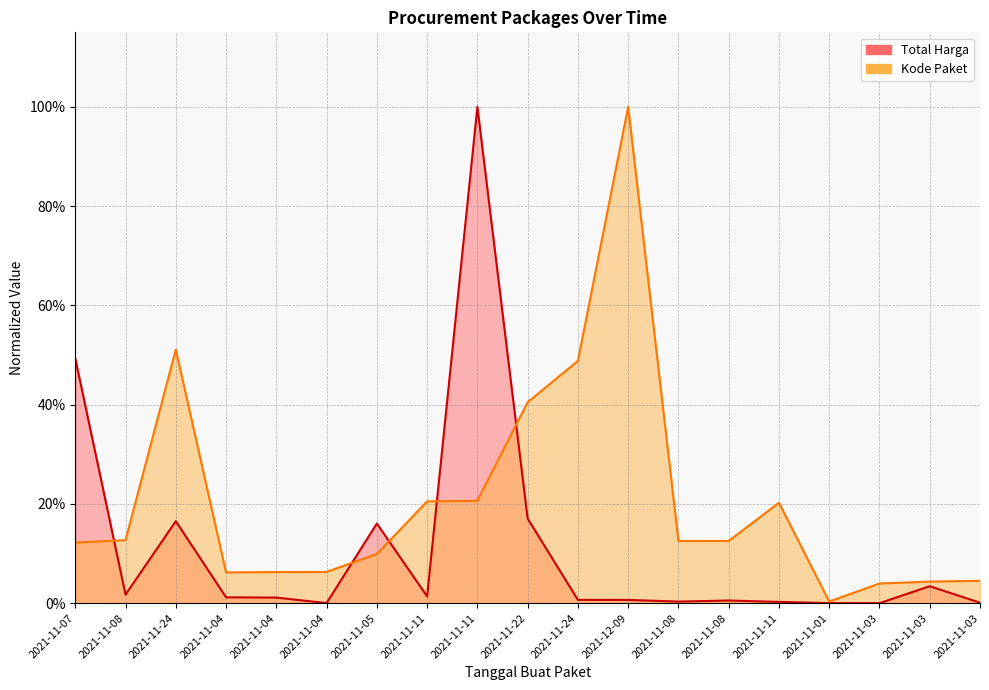

How many data points does each series have?

19